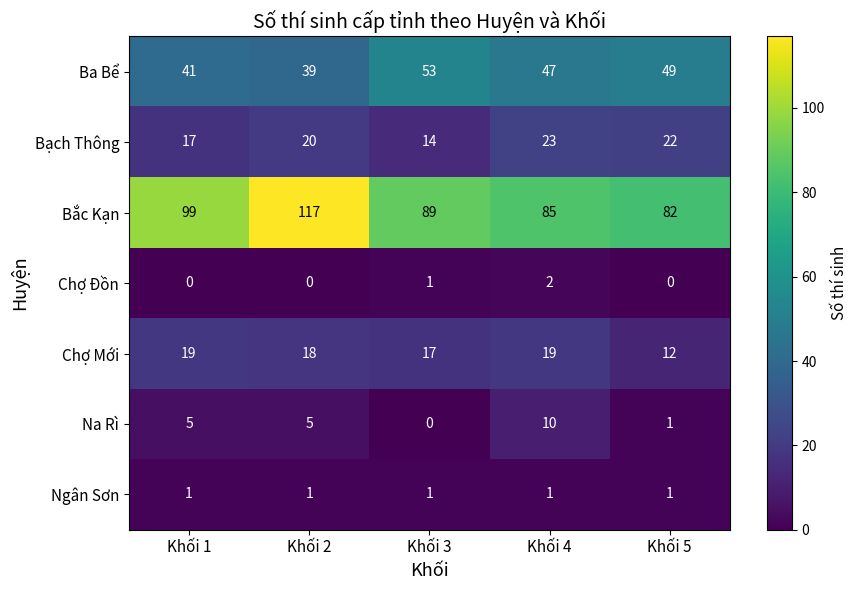

True or false: Bạch Thông has a value of 9 at Khối 3.

False